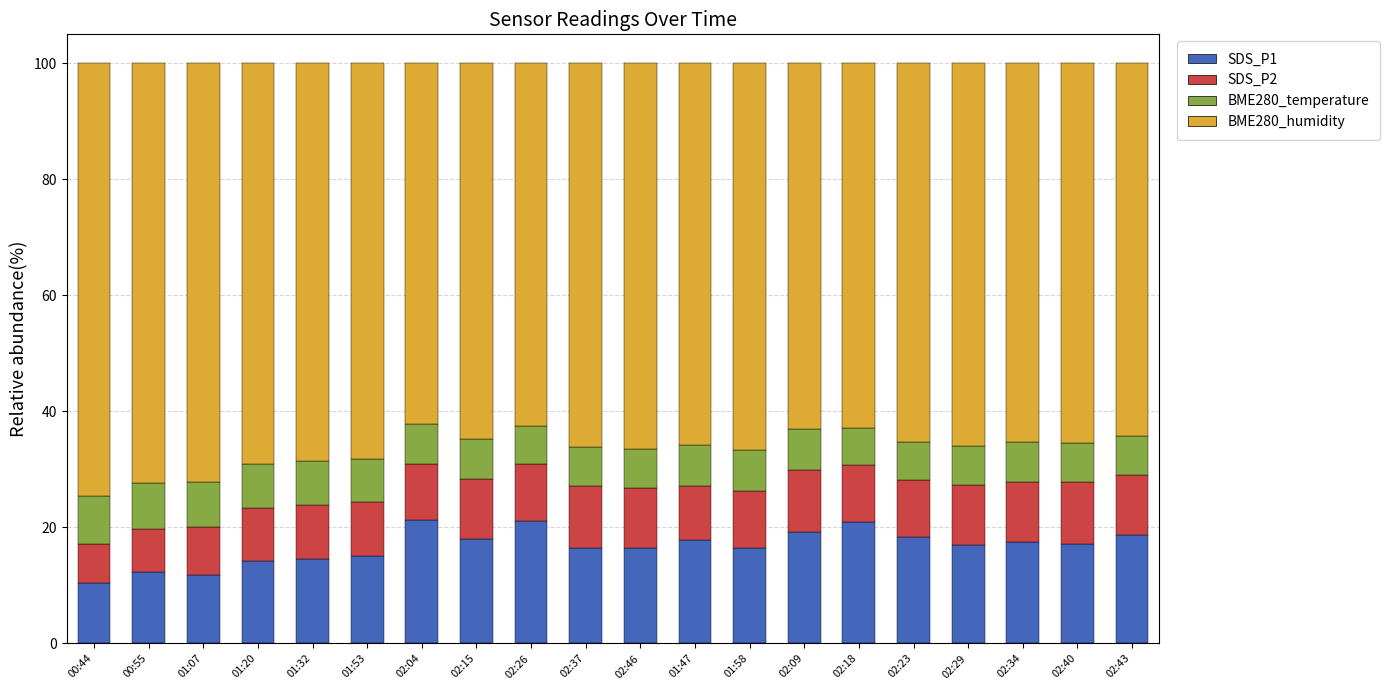

Is it true that SDS_P1 equals 5.9 at 02:34?

False